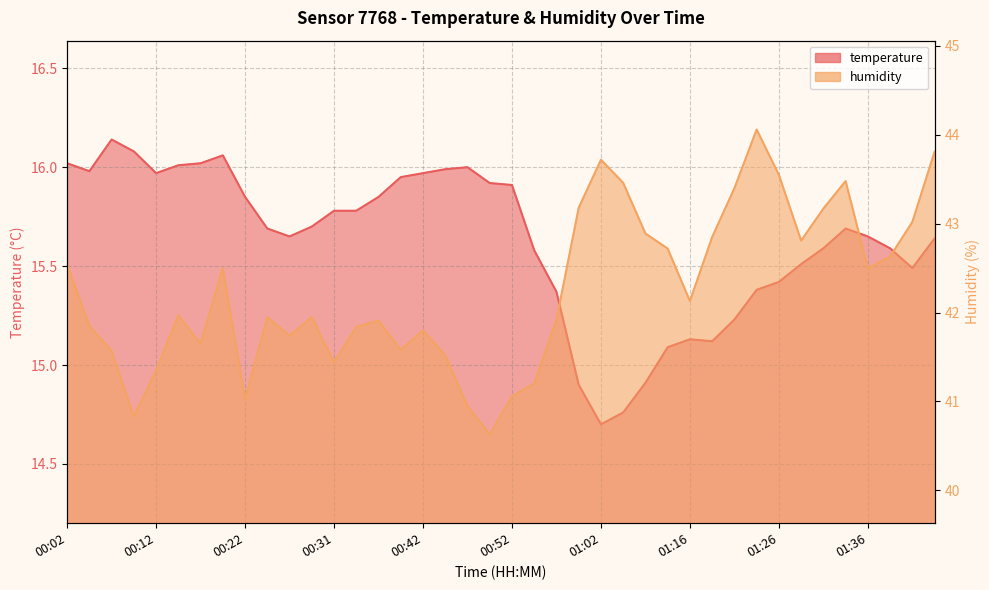

Which label corresponds to the largest value in the chart?

01:23